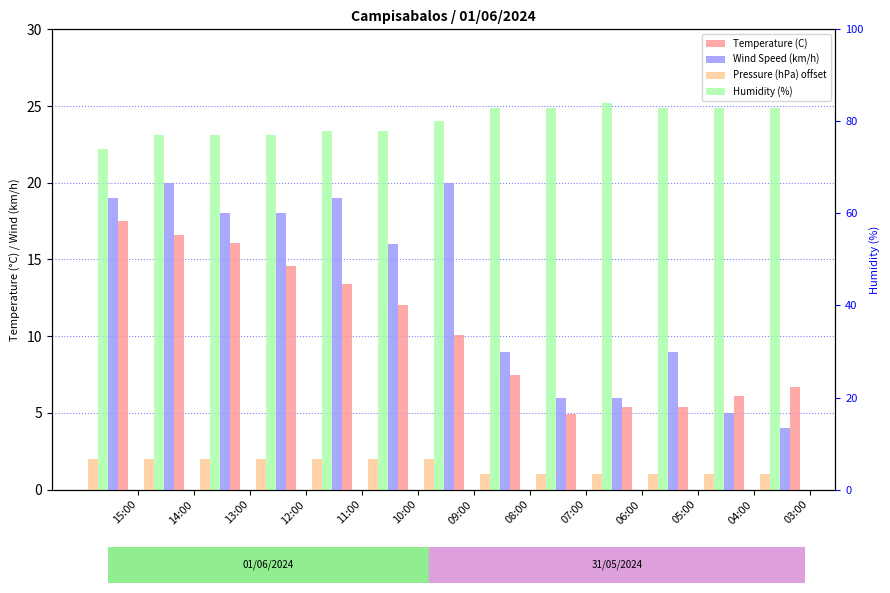

What is the difference between the maximum and minimum values in the Temperature (C) series?

12.6